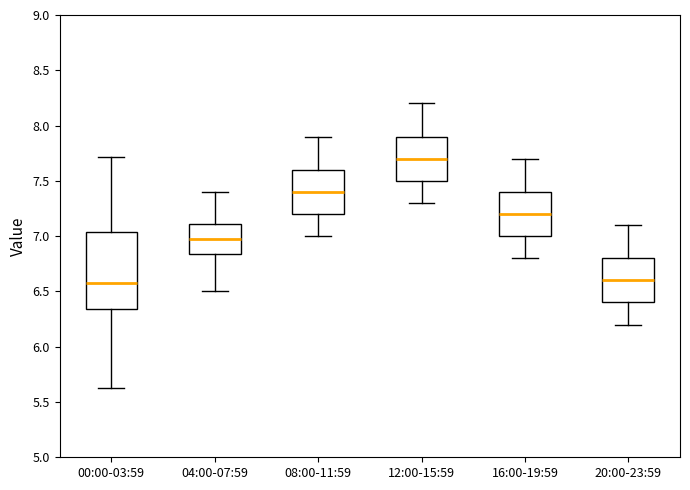

Reading left to right, transcribe this box plot: for each box, give where its median line is, the range the box spans, and where its two whiskers end, as read against the y-axis. The values are not printed on the chart, so give them approximately, as read against the axis.

00:00-03:59: median 6.60, box 6.35 to 7.05, whiskers 5.65 to 7.70
04:00-07:59: median 7.00, box 6.85 to 7.10, whiskers 6.50 to 7.40
08:00-11:59: median 7.40, box 7.20 to 7.60, whiskers 7.00 to 7.90
12:00-15:59: median 7.70, box 7.50 to 7.90, whiskers 7.30 to 8.20
16:00-19:59: median 7.20, box 7.00 to 7.40, whiskers 6.80 to 7.70
20:00-23:59: median 6.60, box 6.40 to 6.80, whiskers 6.20 to 7.10